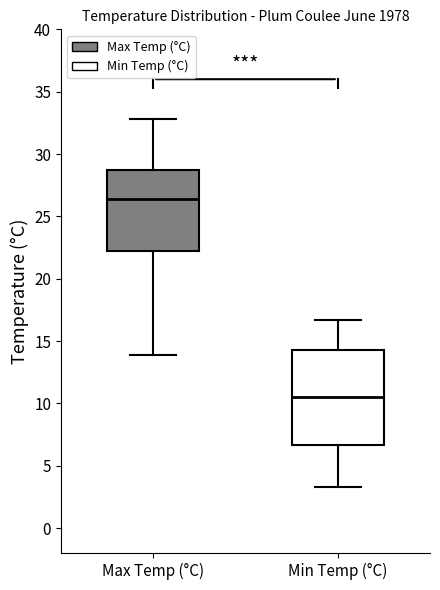

Where does the lower whisker of the box for Min Temp (°C) end on the y-axis? The values are not printed on the chart, so give them approximately, as read against the axis.

3.5